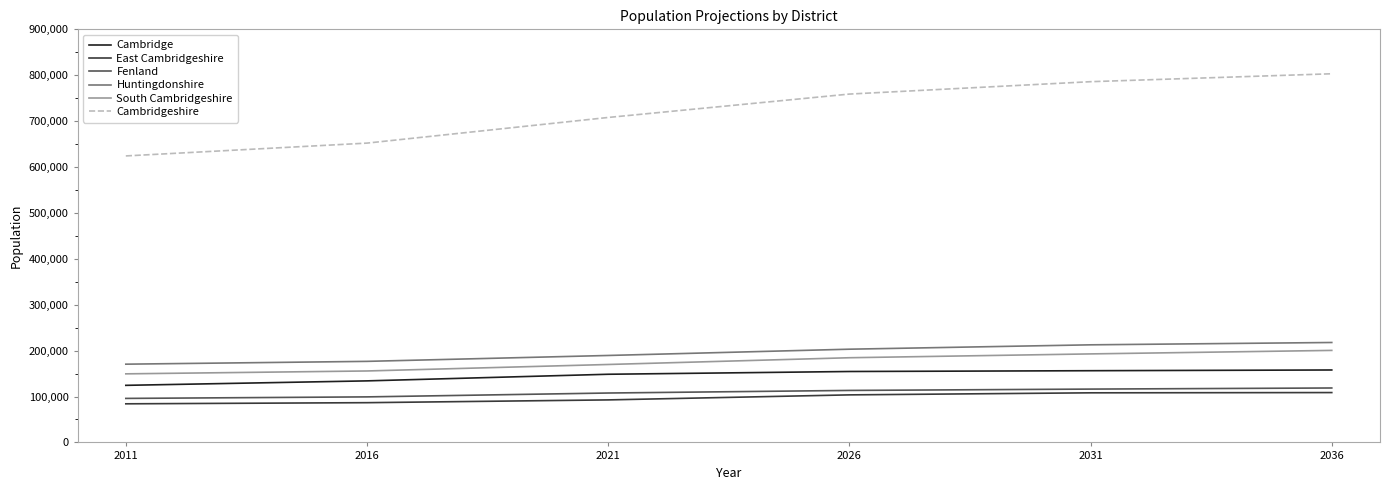

True or false: Cambridge and Huntingdonshire cross at least once.

False